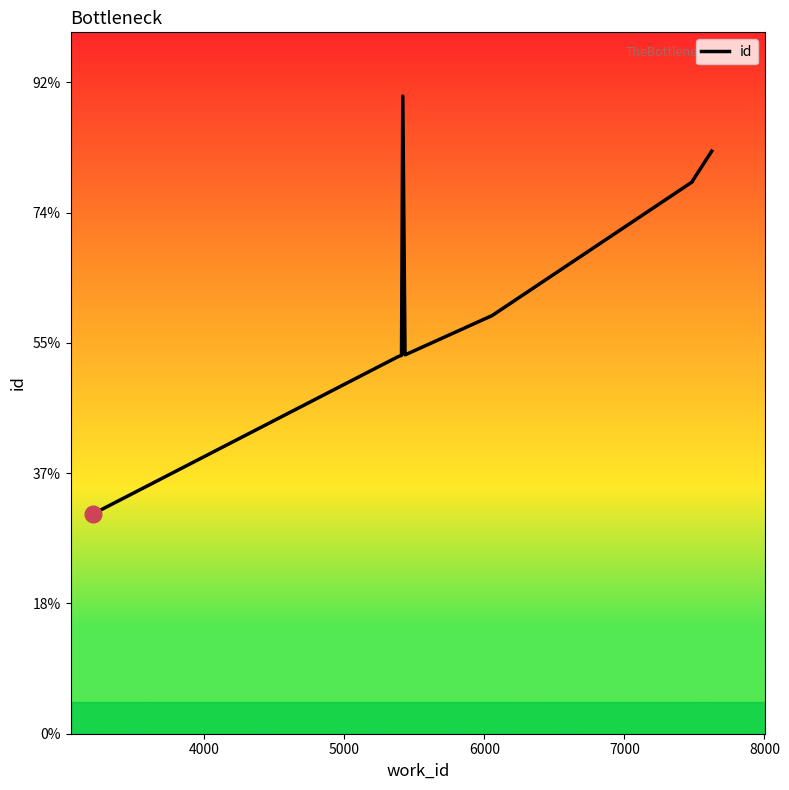

What is the value of the 10th point from the left?

22362